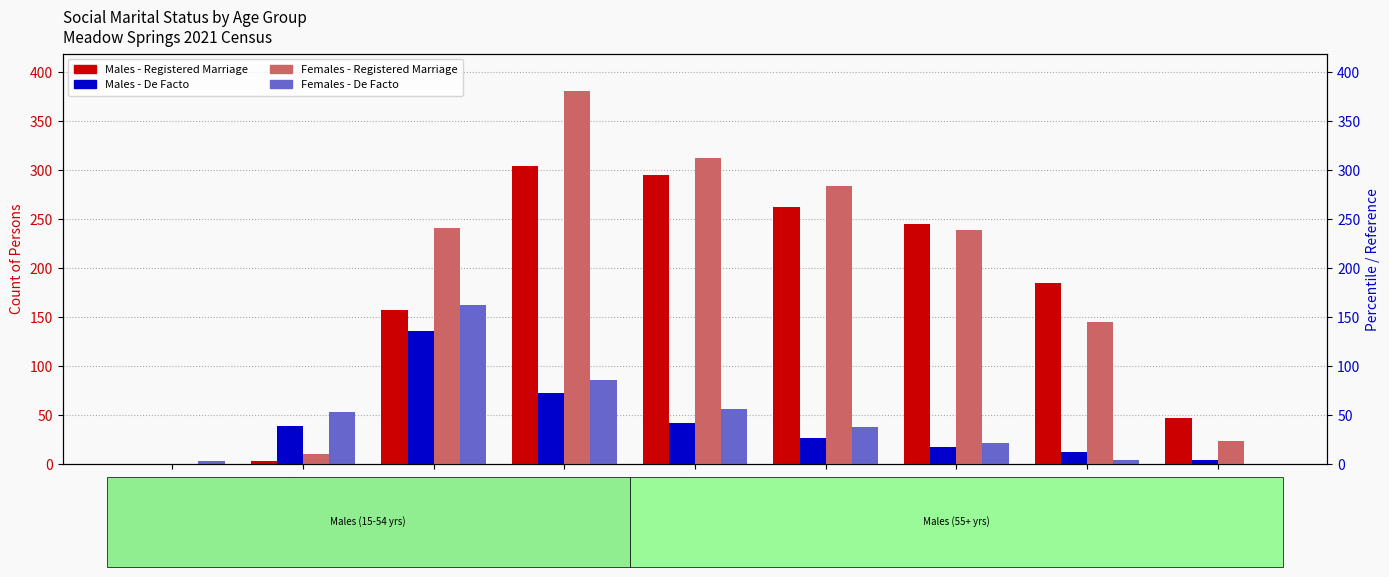

At how many categories does at least one series exceed 289?

2